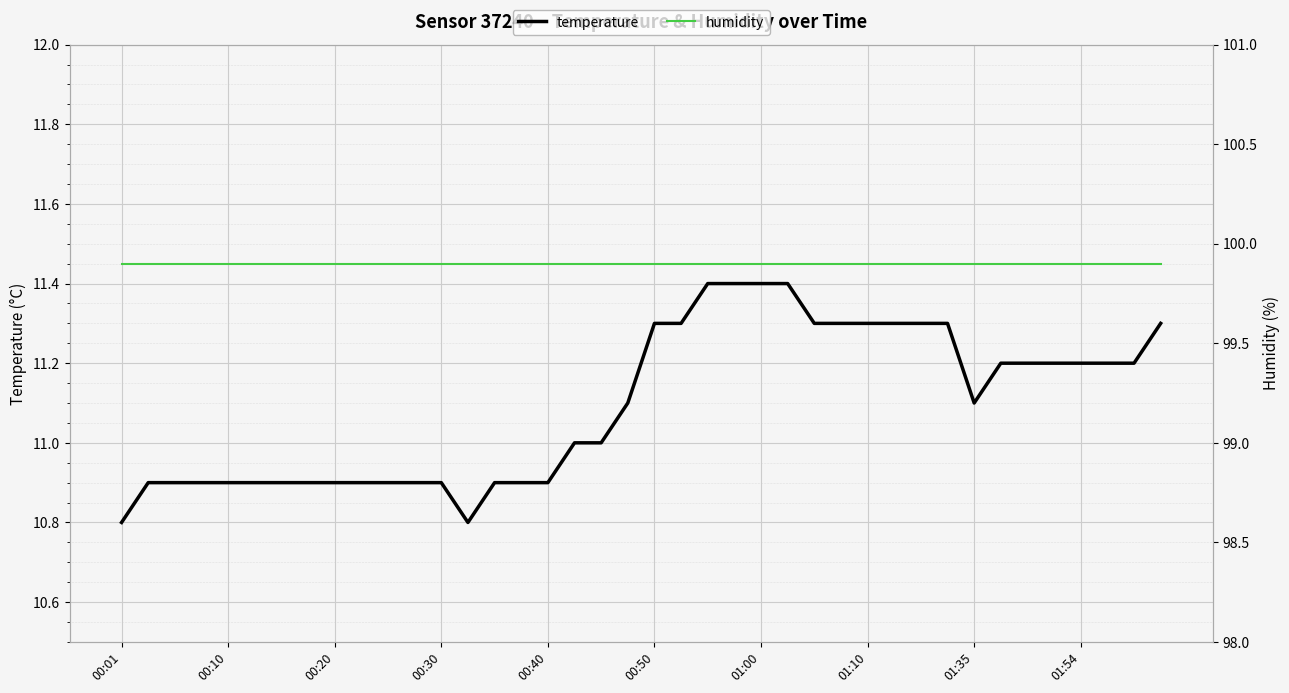

True or false: temperature and humidity cross at least once.

False